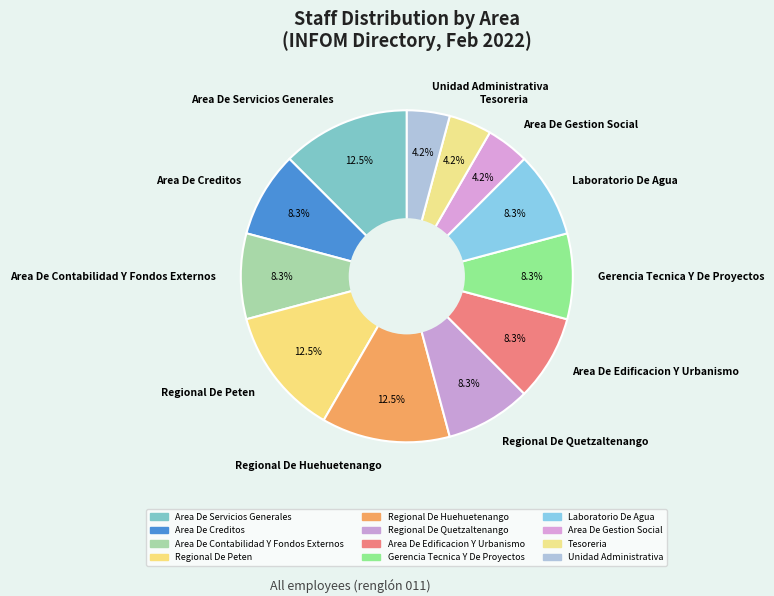

What percentage is the Regional De Quetzaltenango slice, to the nearest percent?

8%